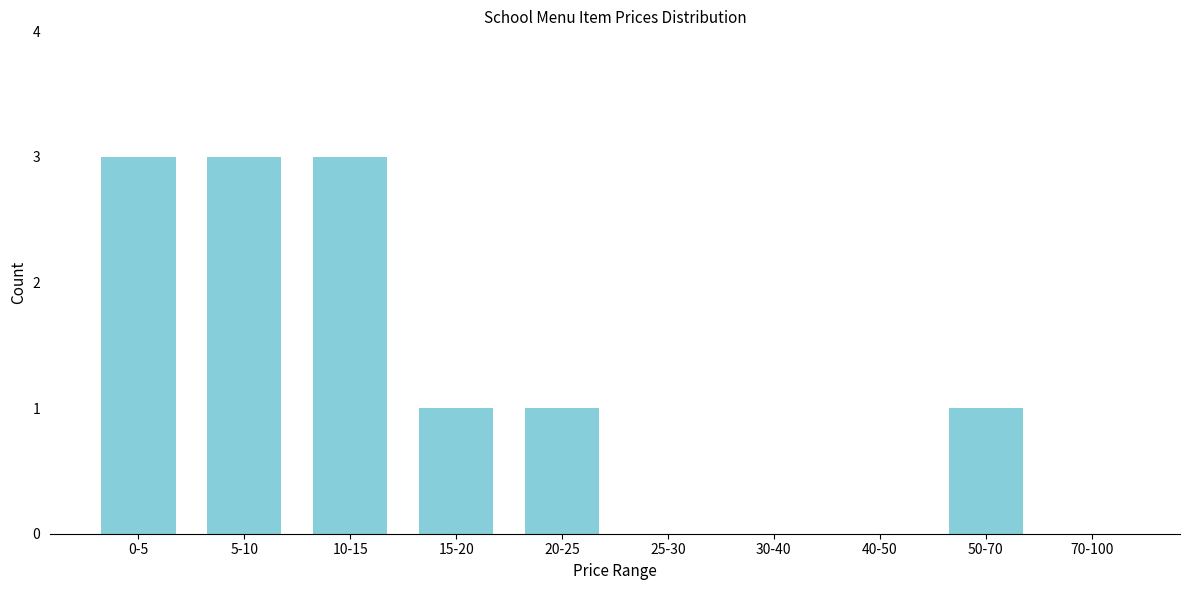

Reading left to right, what are all the values shown in this chart?

0-5=3	5-10=3	10-15=3	15-20=1	20-25=1	25-30=0	30-40=0	40-50=0	50-70=1	70-100=0